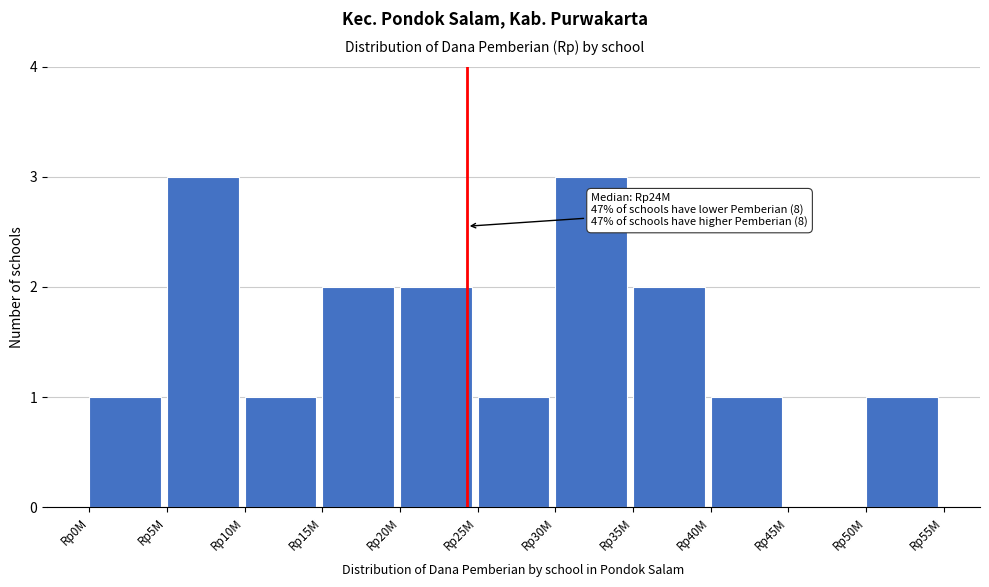

Reading left to right, extract all data points from this chart.

Rp0M=1	Rp5M=3	Rp10M=1	Rp15M=2	Rp20M=2	Rp25M=1	Rp30M=3	Rp35M=2	Rp40M=1	Rp45M=0	Rp50M=1